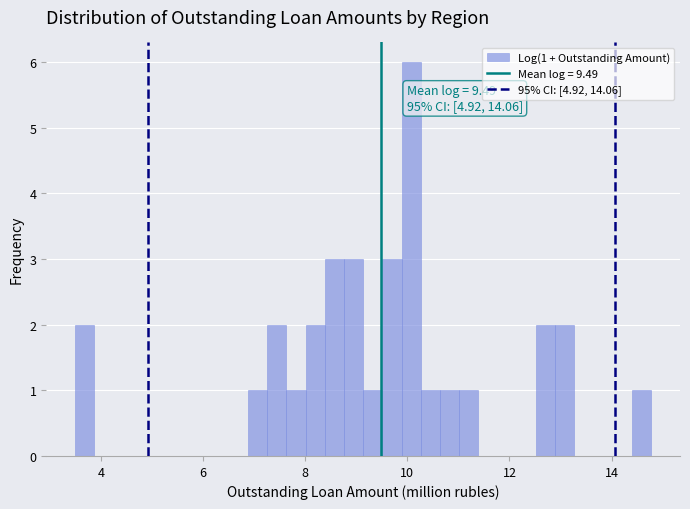

Read against the x-axis, roughly where is the centre of the tallest bar?

10.0